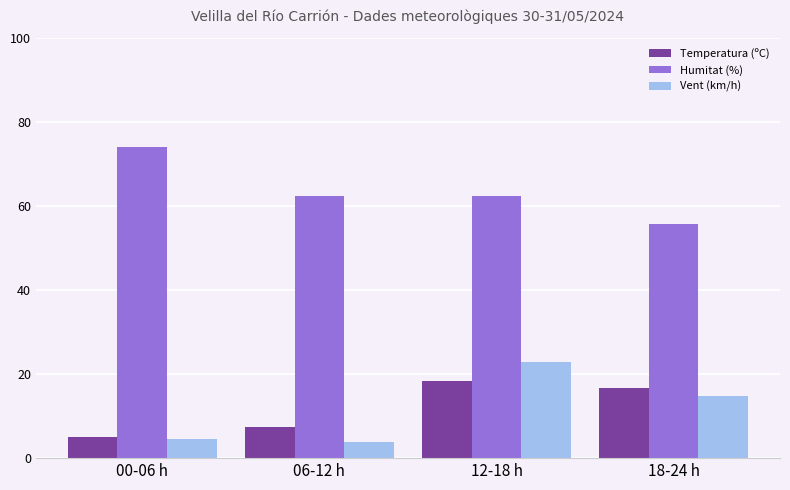

Which series has the largest total across all categories?

Humitat (%)